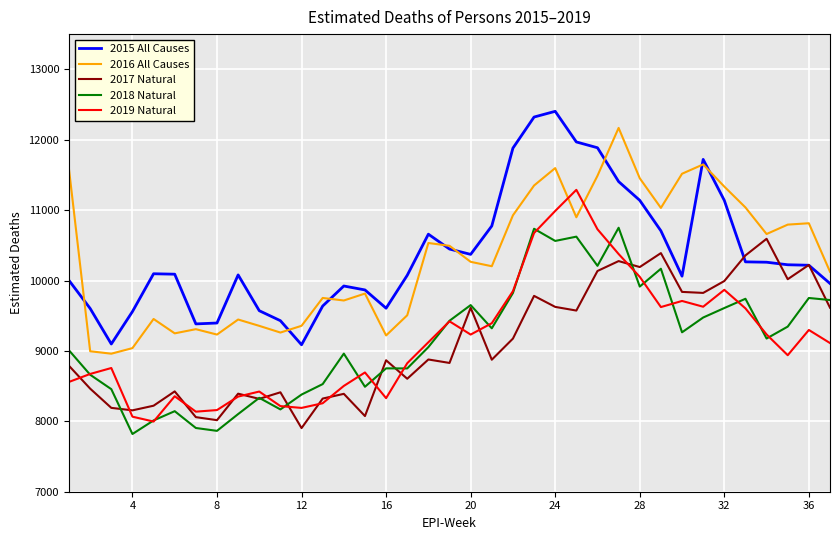

What is the smallest value displayed?

7819.8